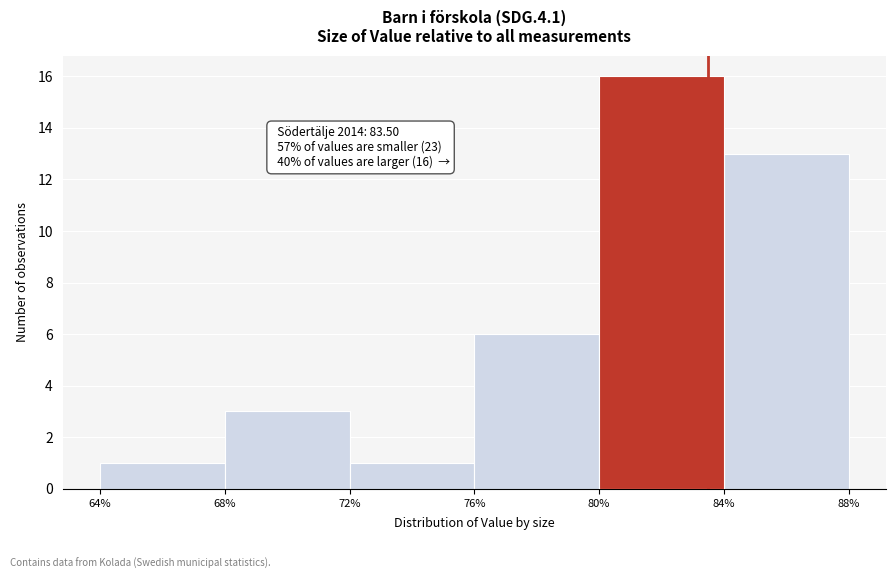

Which range on the x-axis has the tallest bar?

80% to 84%